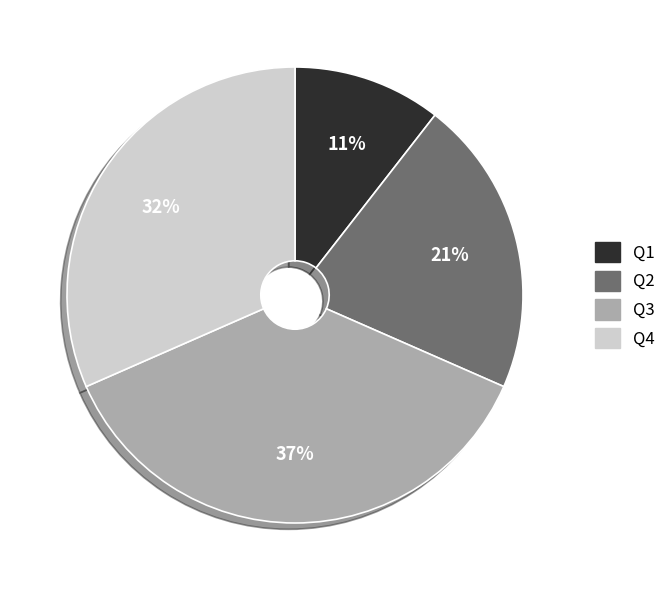

Is the sum of Q2 and Q1 greater than half?

No